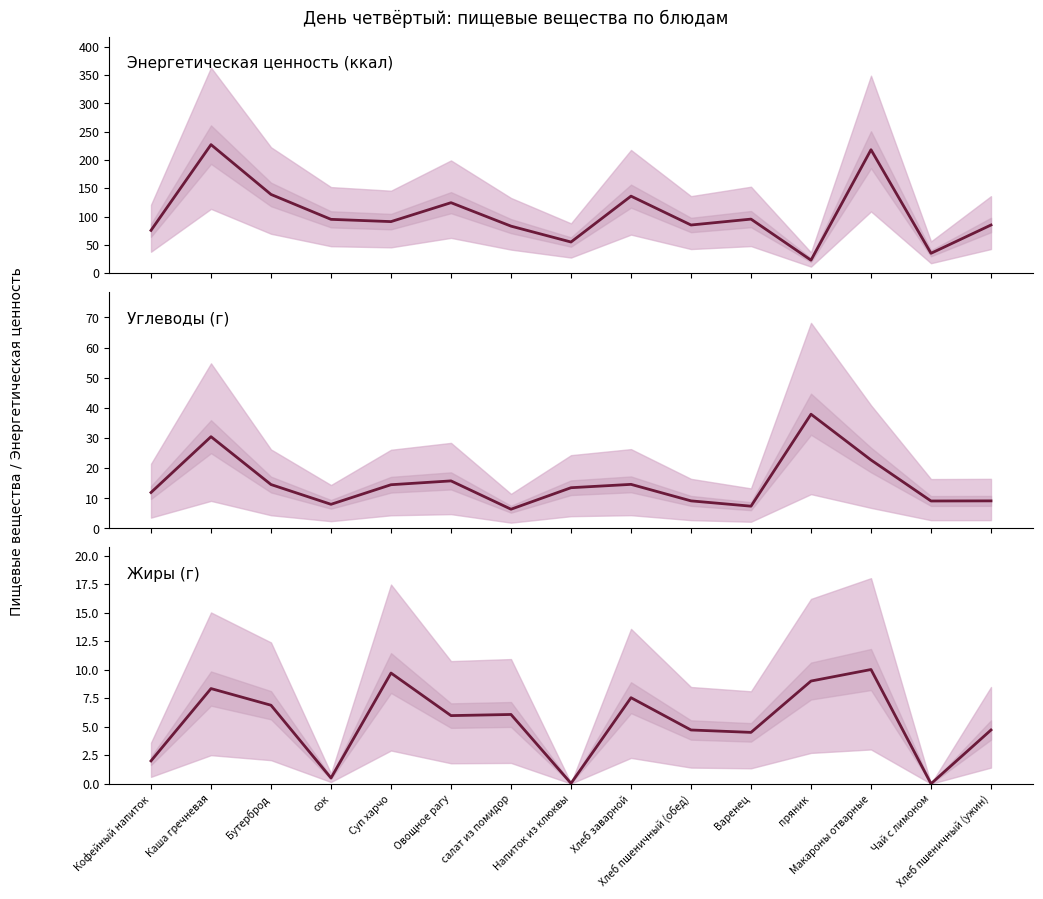

After their last crossing, which series has the higher values: Углеводы or Энергетическая ценность?

Энергетическая ценность